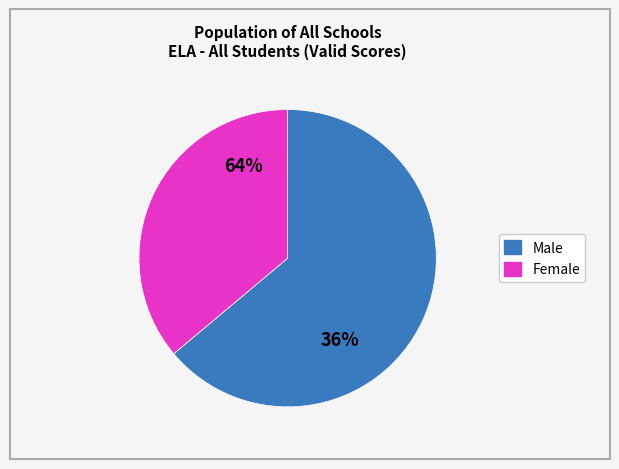

True or false: Female accounts for 27% of the total.

False